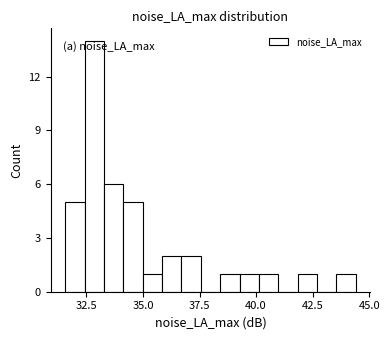

Read against the x-axis, roughly where is the centre of the tallest bar?

33.0